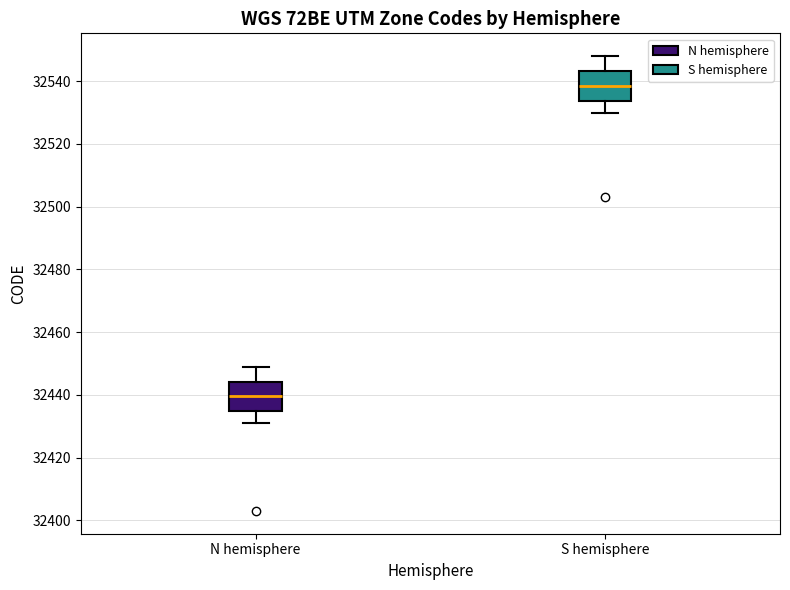

Reading left to right, transcribe this box plot: for each box, give where its median line is, the range the box spans, and where its two whiskers end, as read against the y-axis. The values are not printed on the chart, so give them approximately, as read against the axis.

N hemisphere: median 32440, box 32434 to 32444, whiskers 32432 to 32450
S hemisphere: median 32538, box 32534 to 32544, whiskers 32530 to 32548